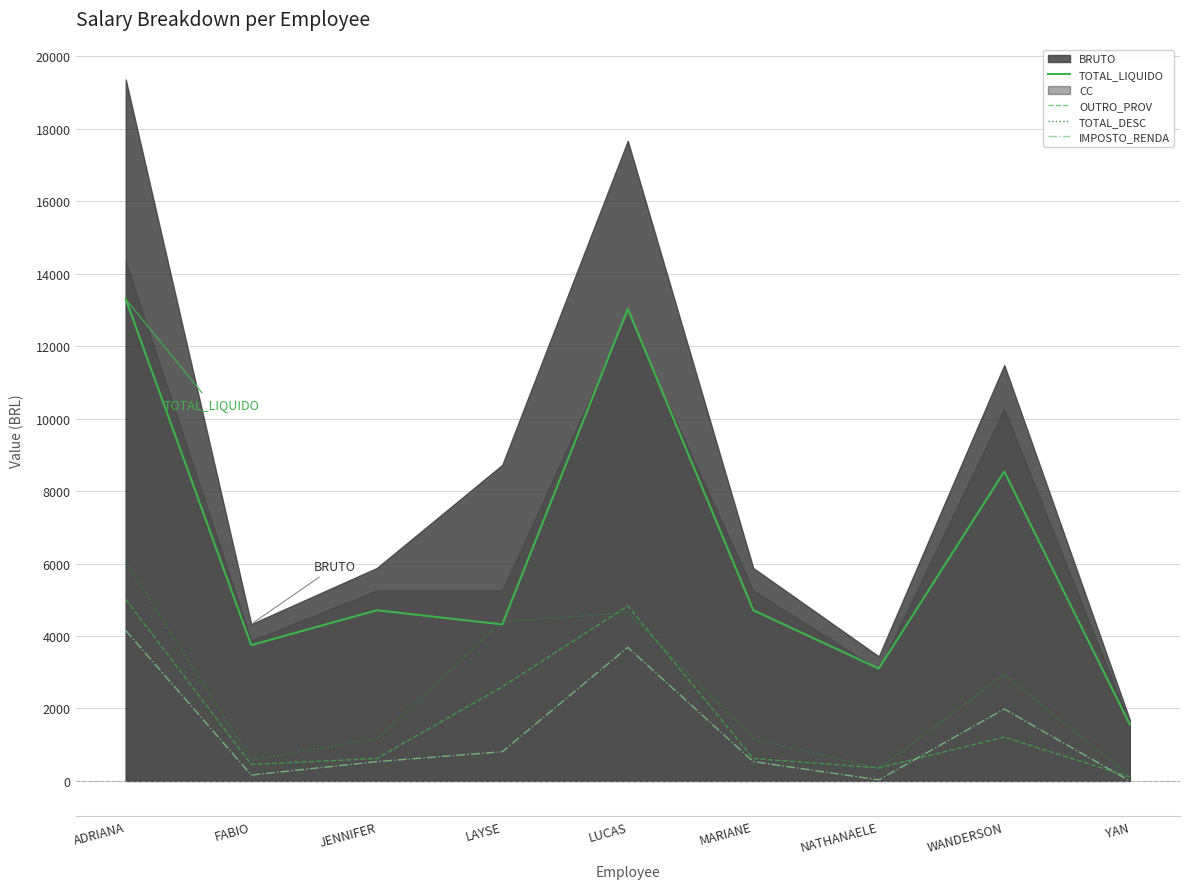

Which category has the highest value across all series?

ADRIANA